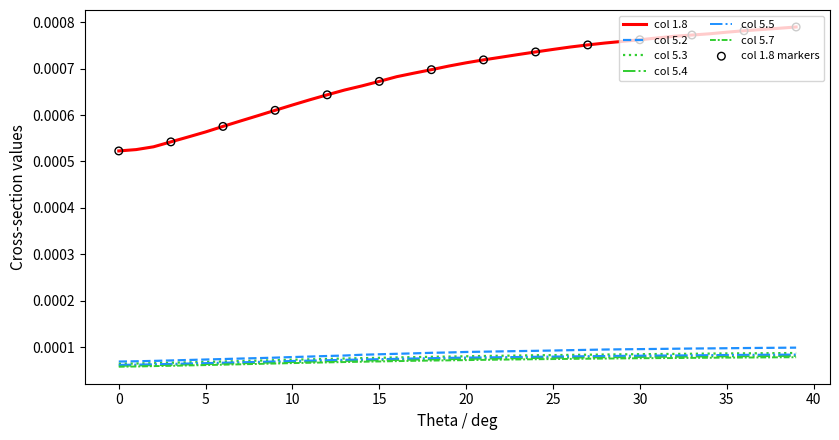

Which series has the largest total across all categories?

col 1.8